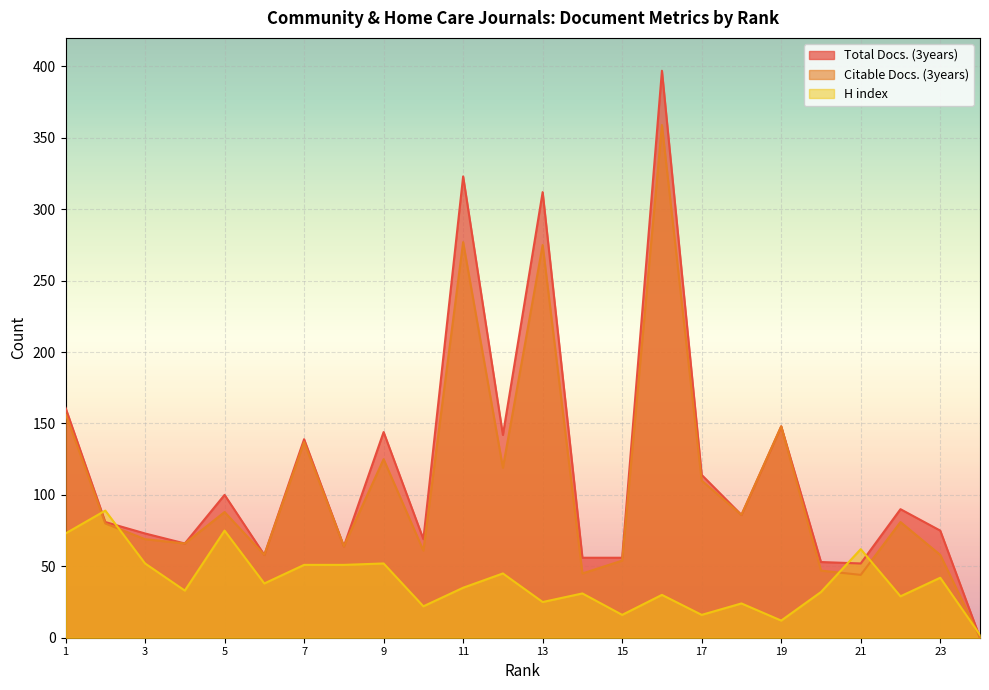

Where is the first local minimum for Total Docs. (3years)?

4